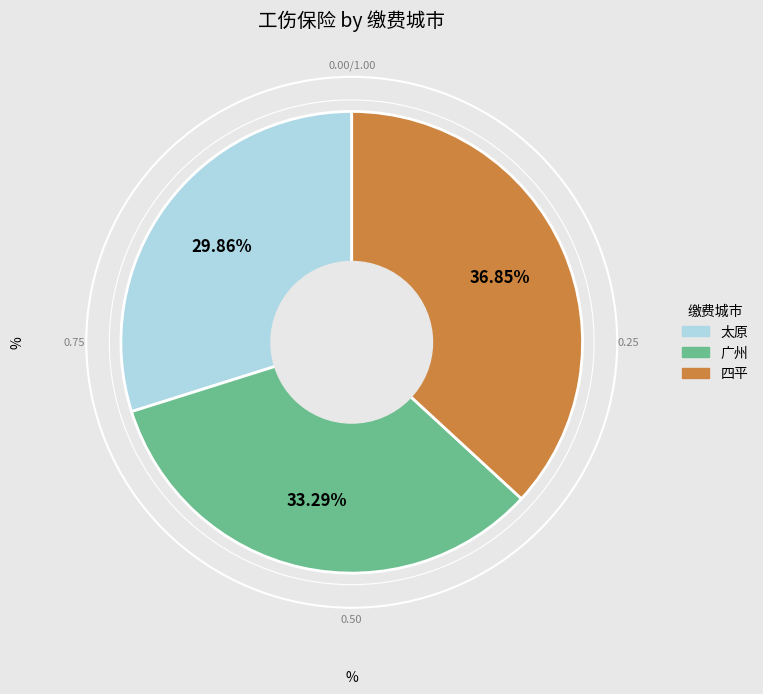

What percentage is the 太原 slice, to the nearest percent?

30%